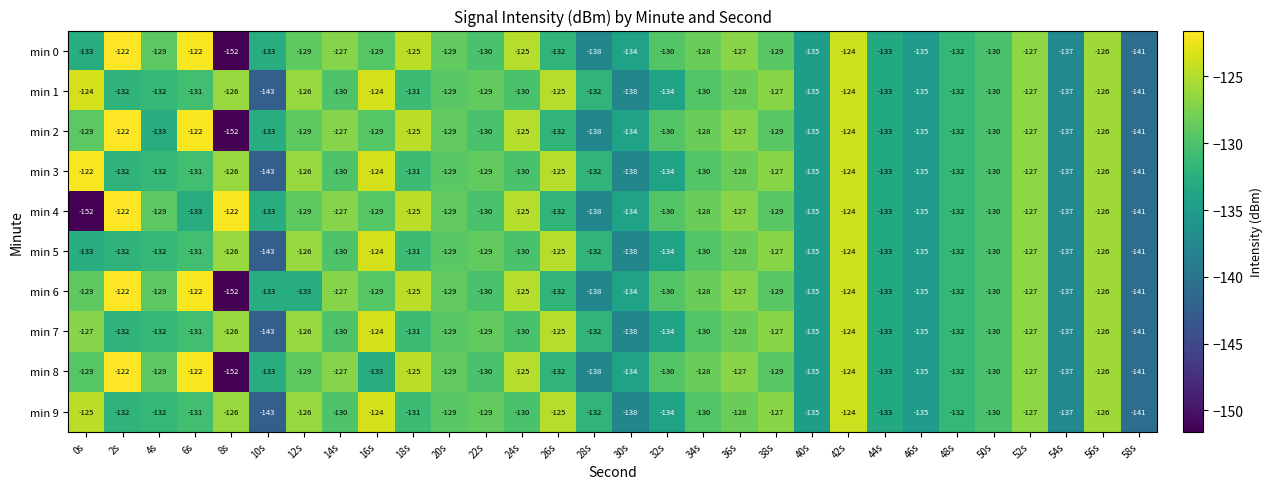

Read the min 9 value at 6s, to the nearest 5.

-130